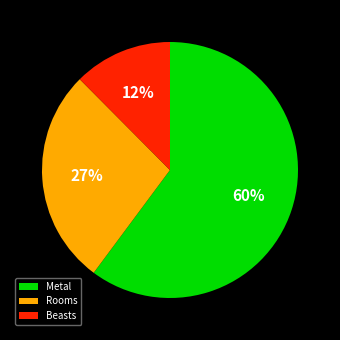

How many segments does this pie chart have?

3